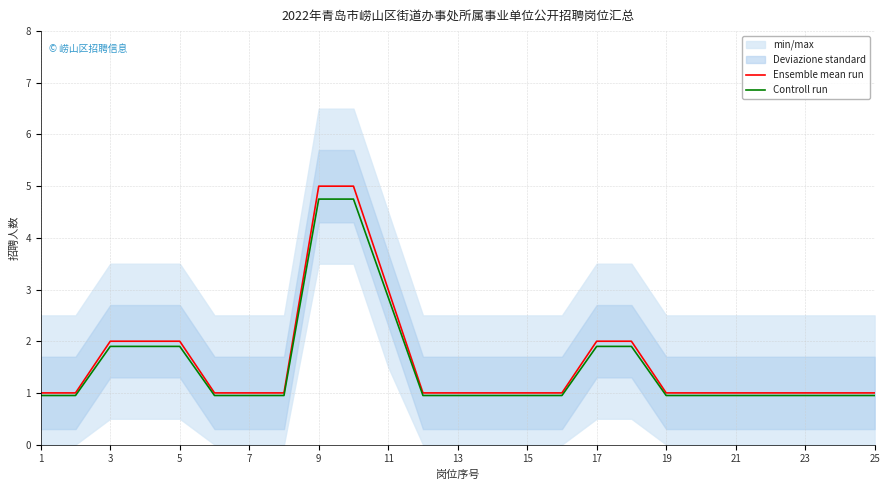

The Ensemble mean run series shows 0.4 at 23. True or false?

False